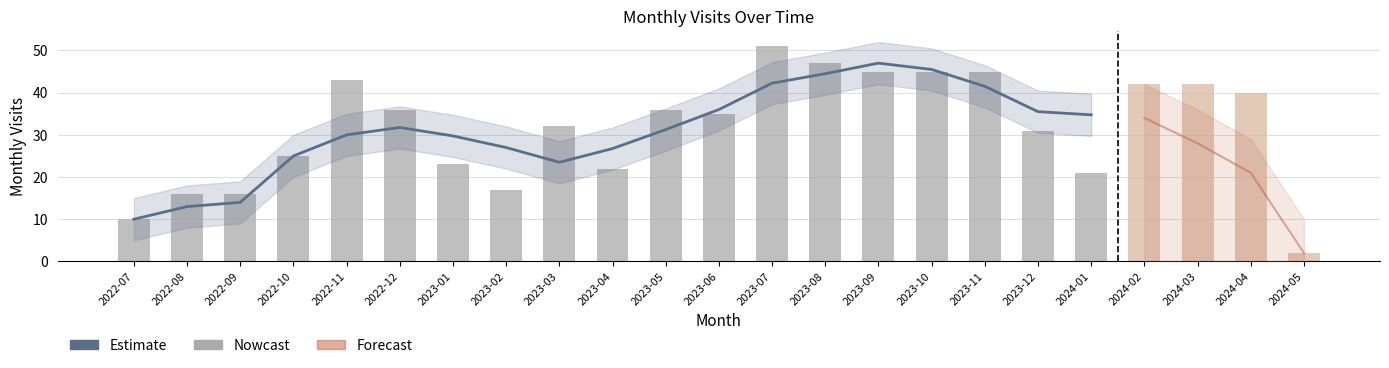

What is the maximum value shown in the chart?

51